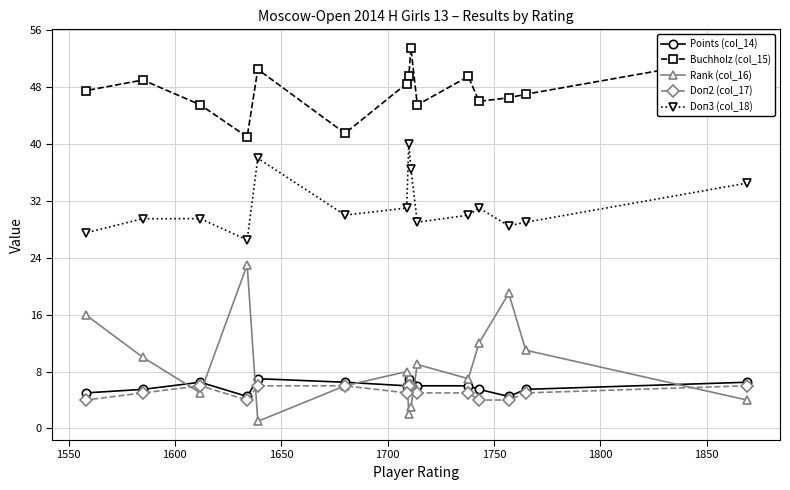

What is the value of the Rank (col_16) point at the 15th from the left?

4.0